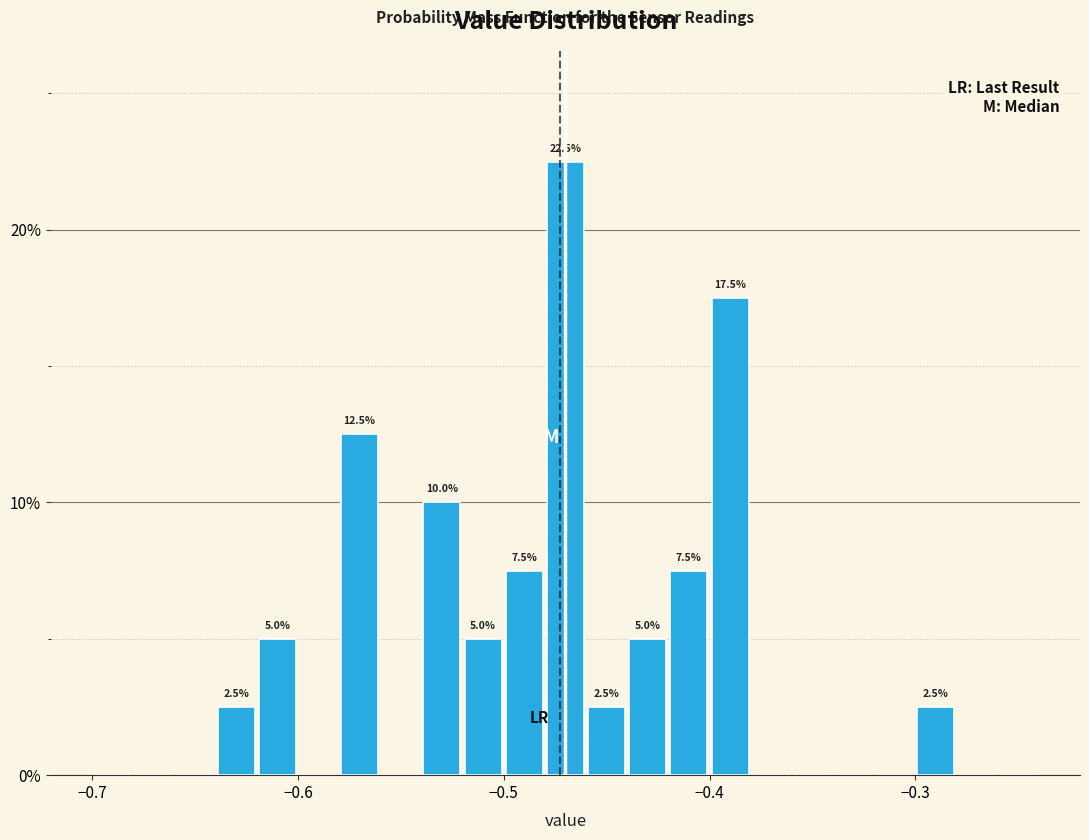

Read against the x-axis, roughly where is the centre of the tallest bar?

-0.47